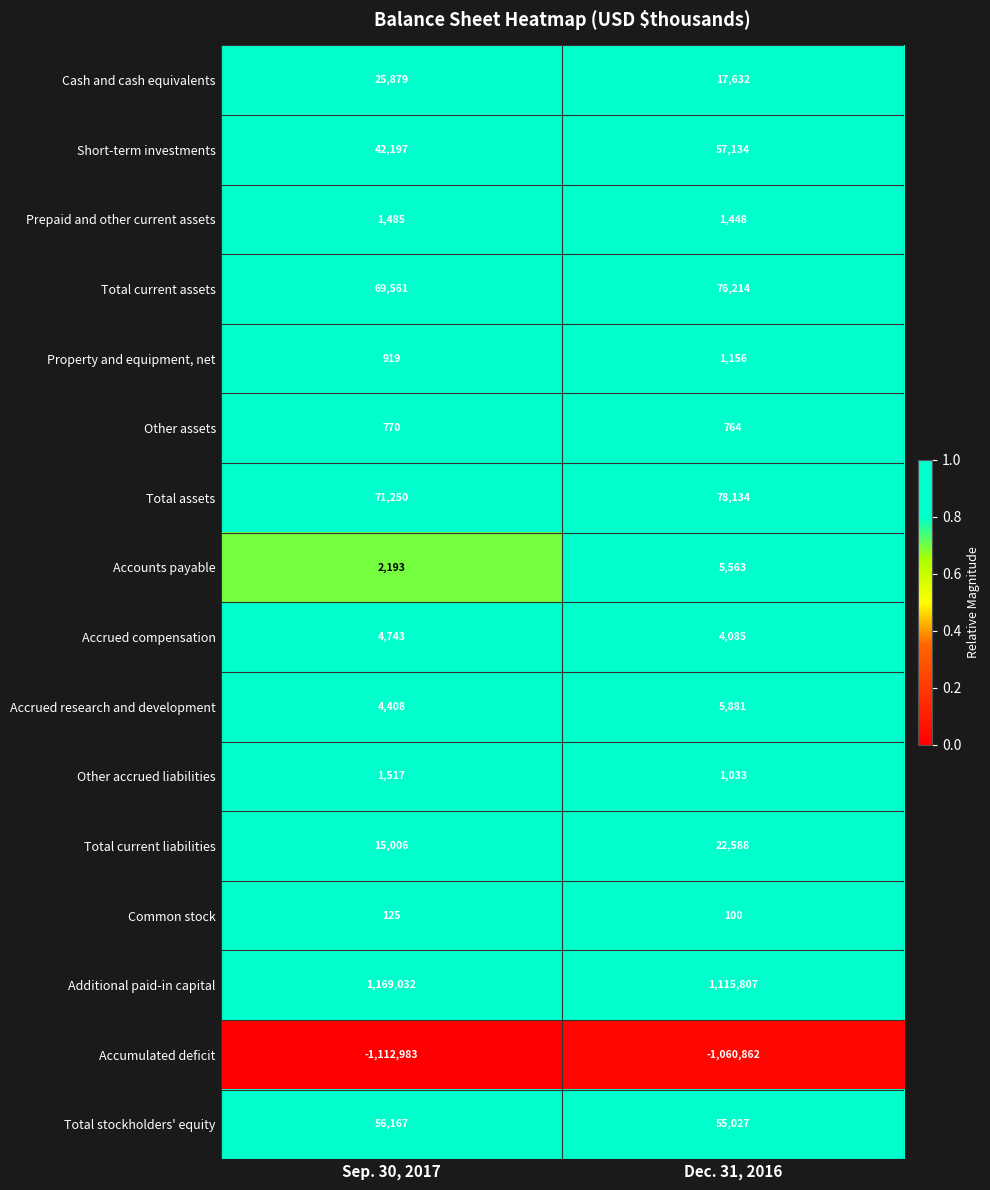

What is the sum of the Prepaid and other current assets values at Dec. 31, 2016 and Sep. 30, 2017?

2933